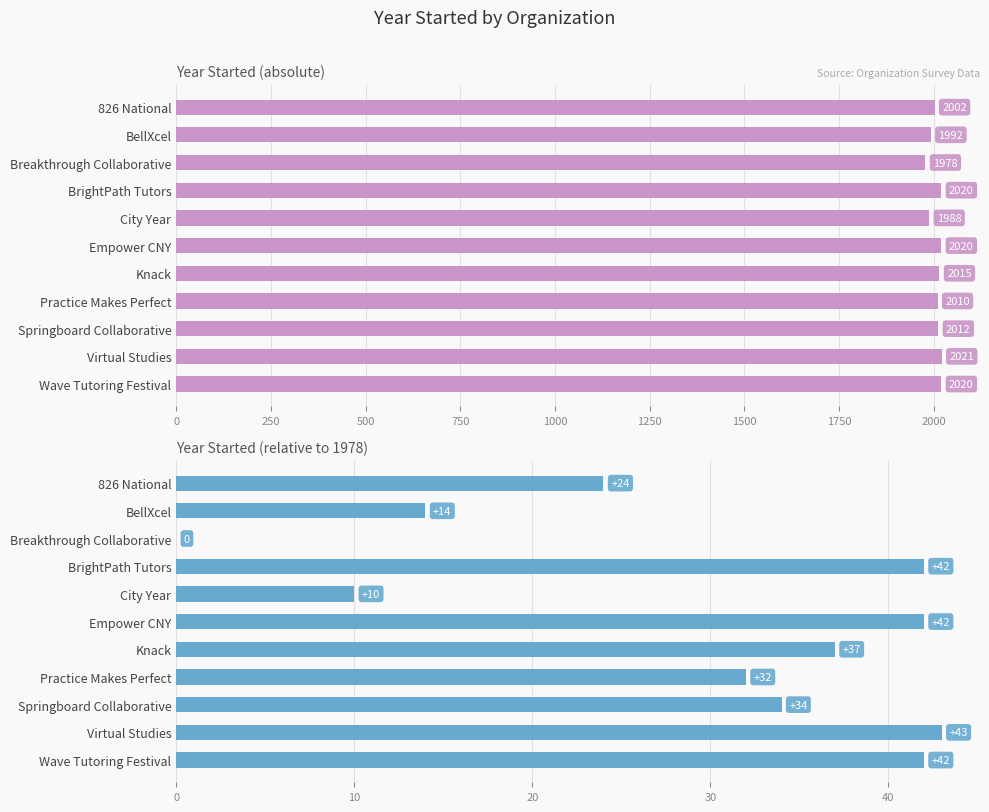

How many positive values are there?

10